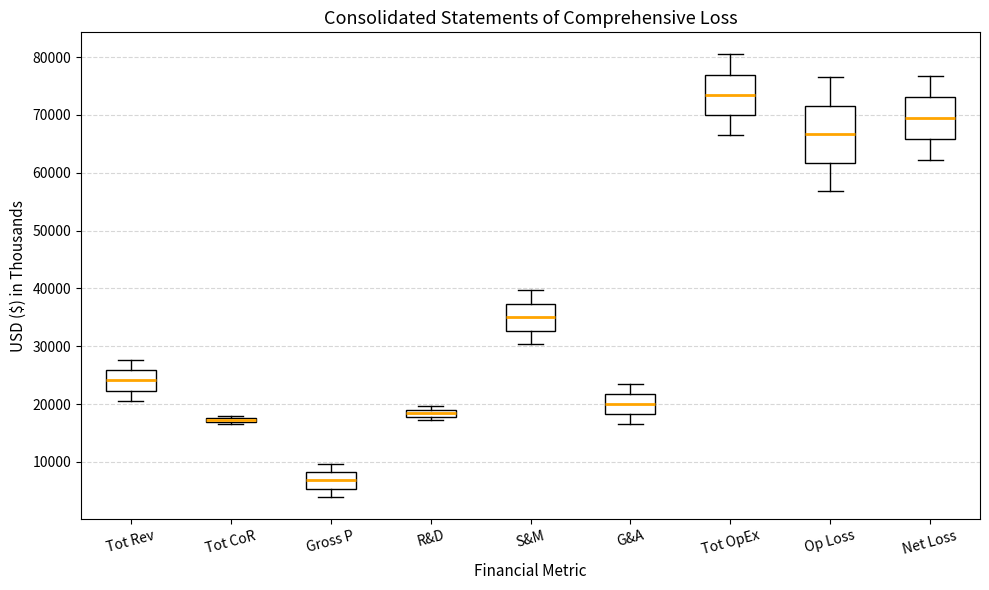

Comparing the boxes themselves (not the whiskers), which one is the tallest?

Op Loss